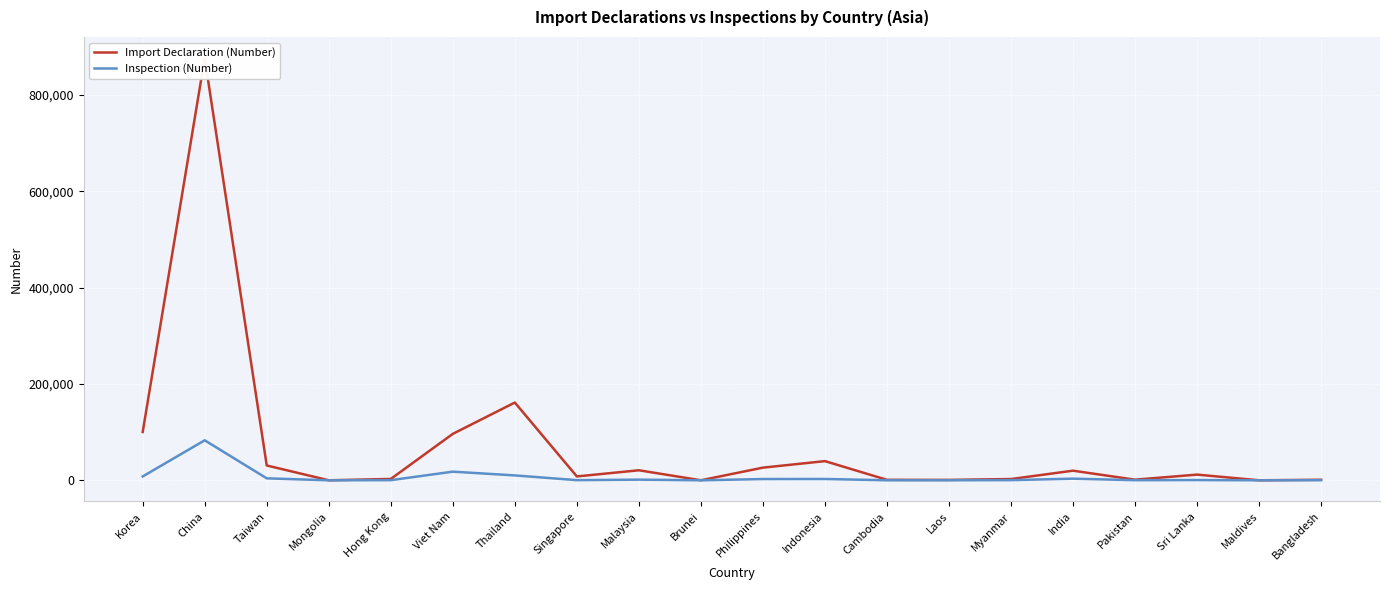

Which series changed the most between Thailand and Philippines?

Import Declaration (Number)